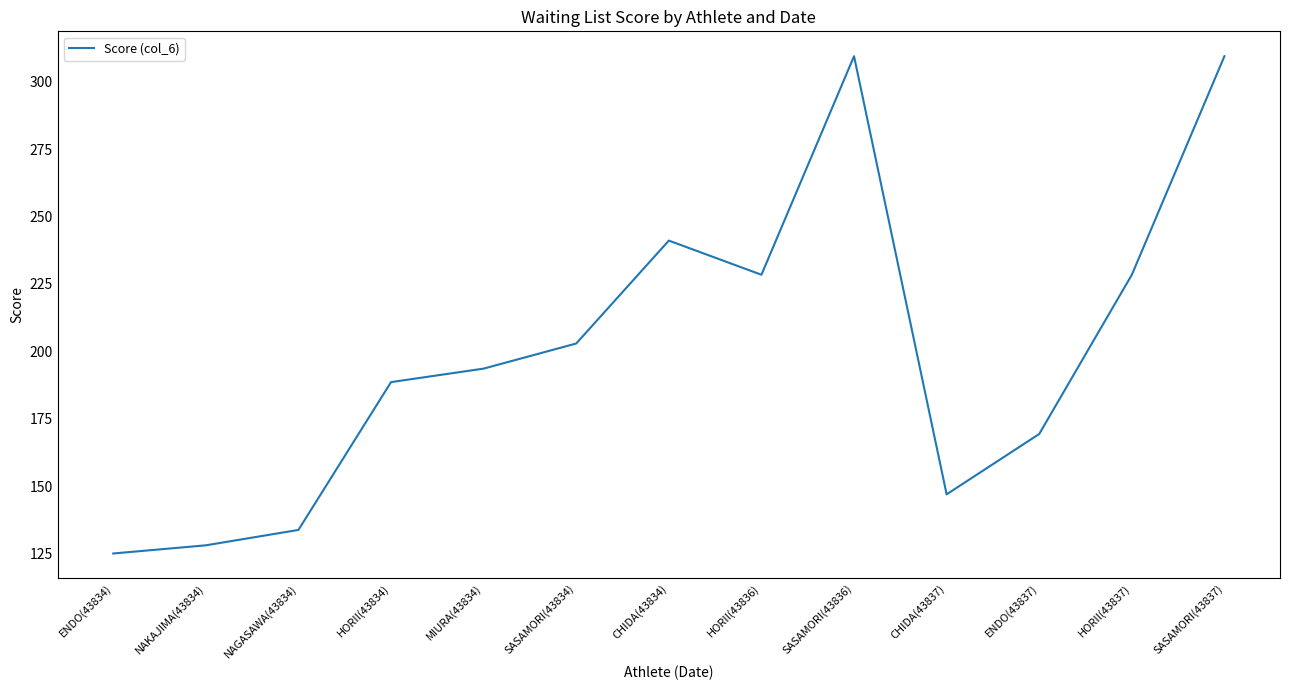

At which category does the data reach its first local valley?

HORII(43836)